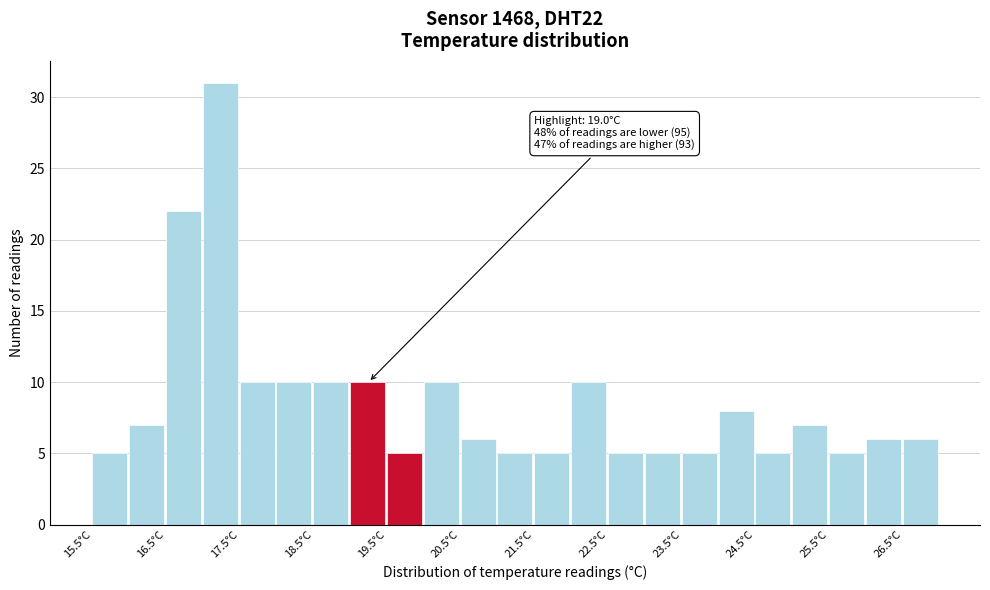

Which range on the x-axis has the tallest bar?

17.0 to 17.5